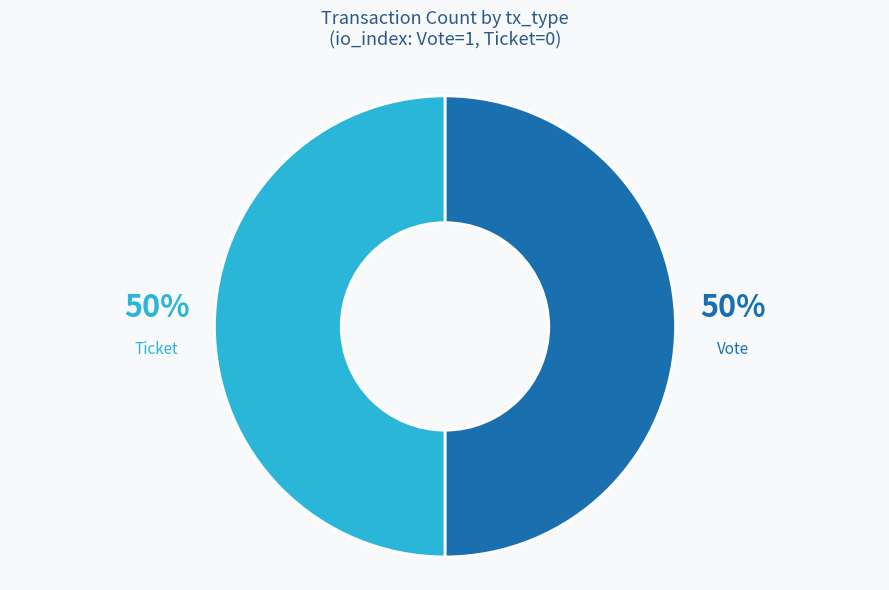

Count the number of slices in the pie.

2